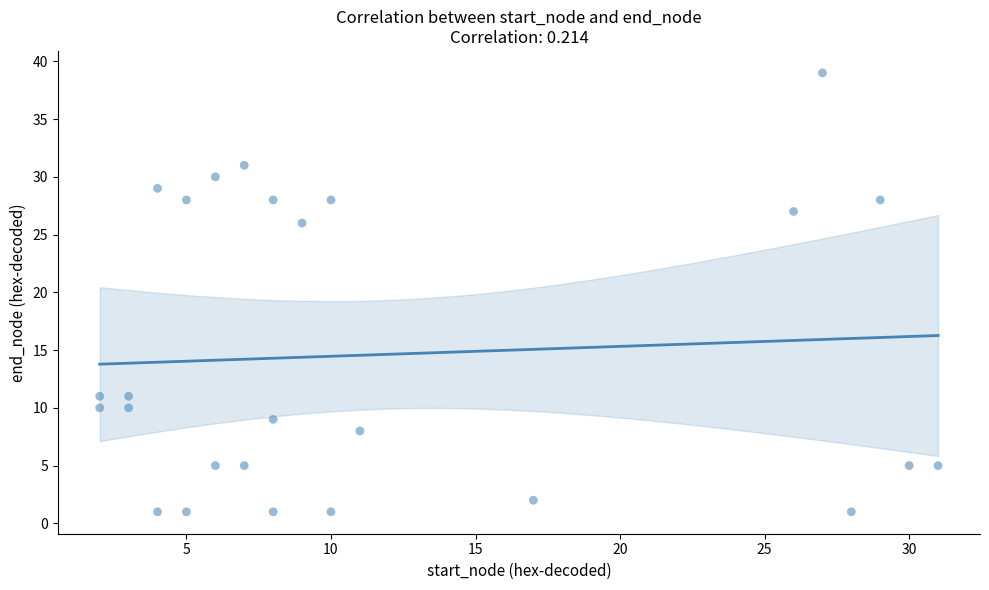

What is the range of Y values (max minus min)?

38